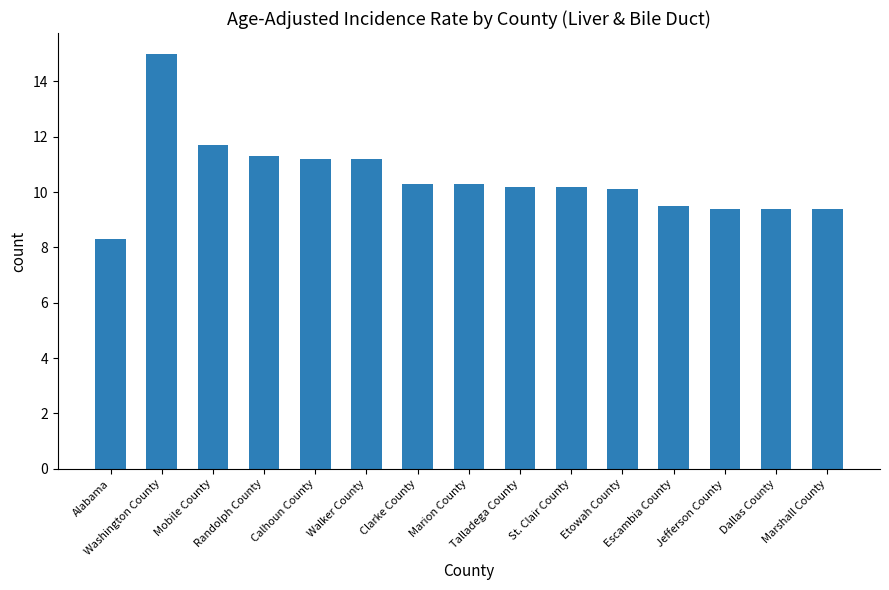

Where does the data first go above 10?

Washington County